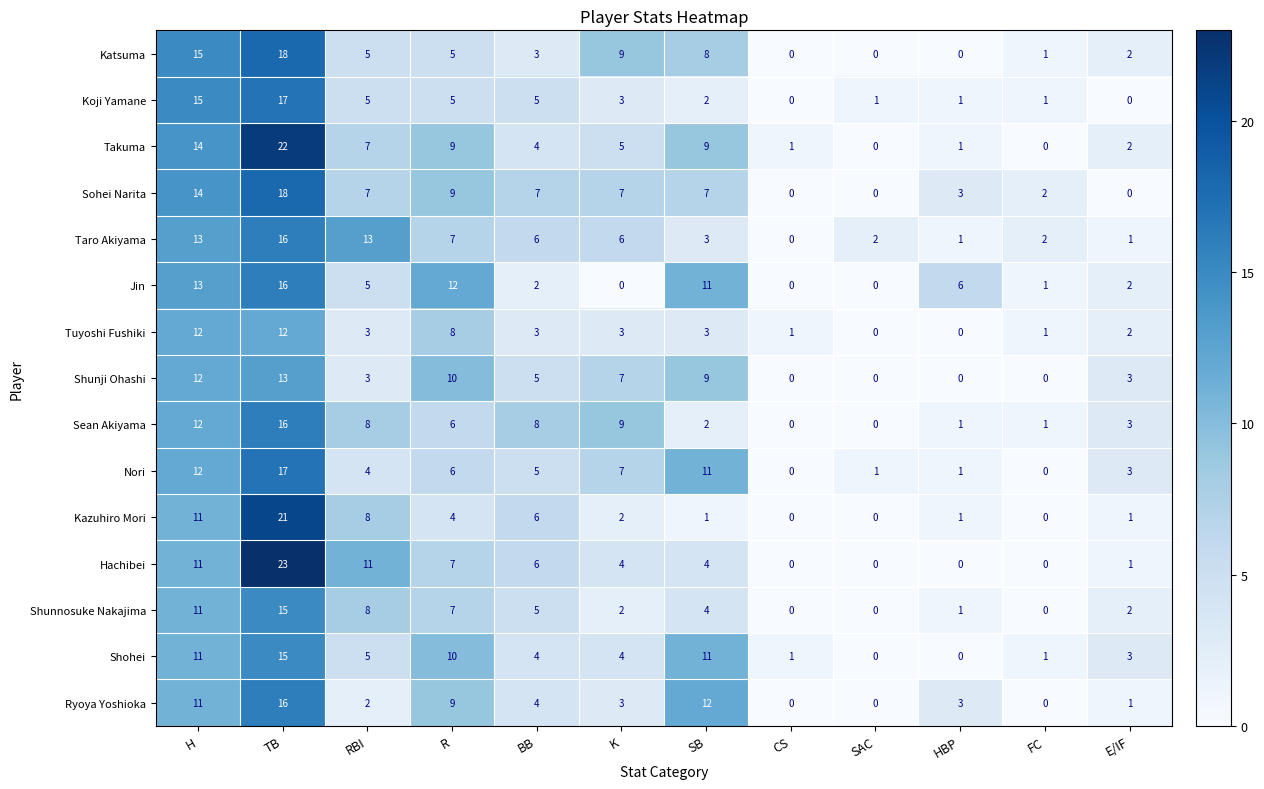

How many values in the Kazuhiro Mori series are below 2?

6